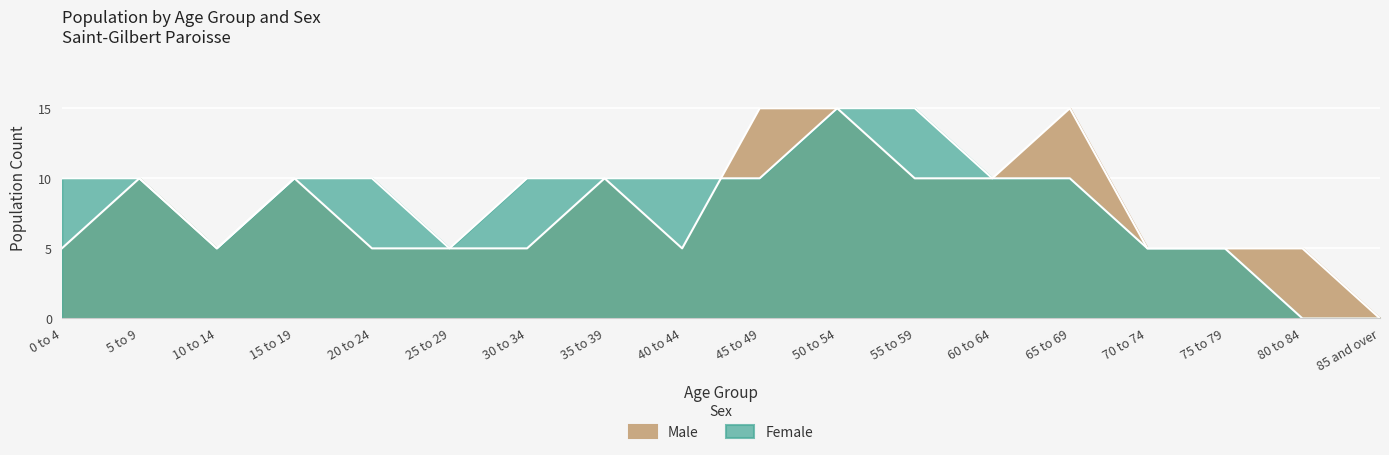

True or false: Male has more than 1 points higher than both neighbors.

True